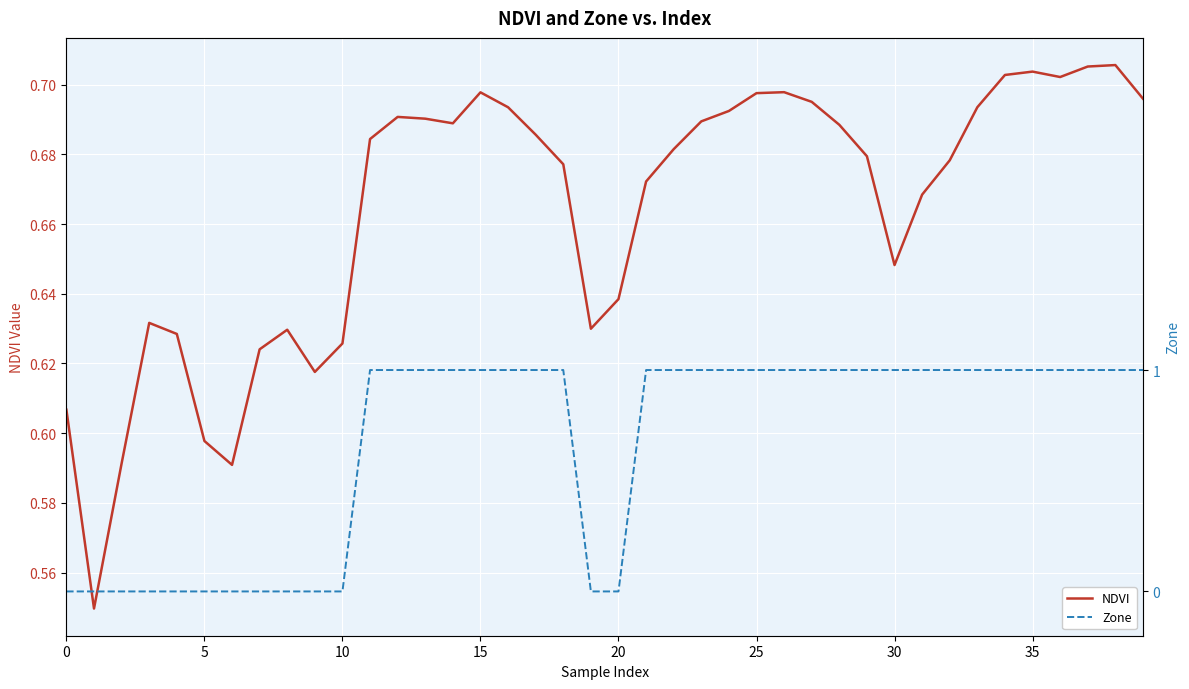

List the series in order of their peak value, lowest first.

NDVI, Zone